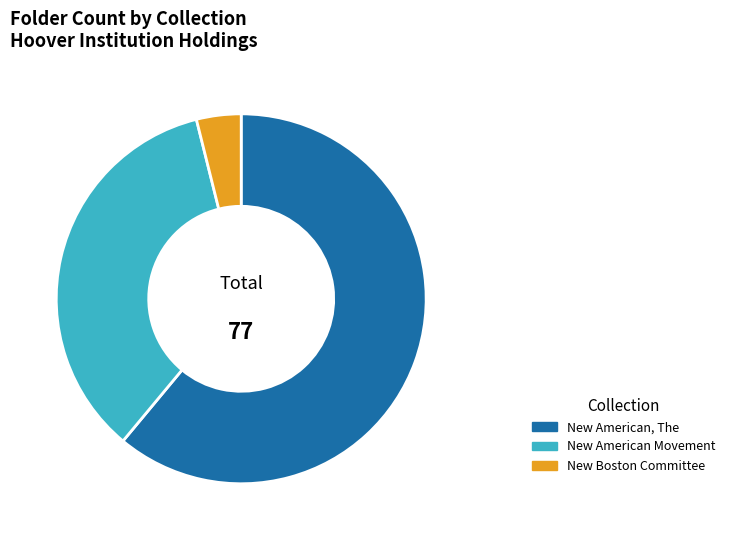

Which category accounts for the majority?

New American, The